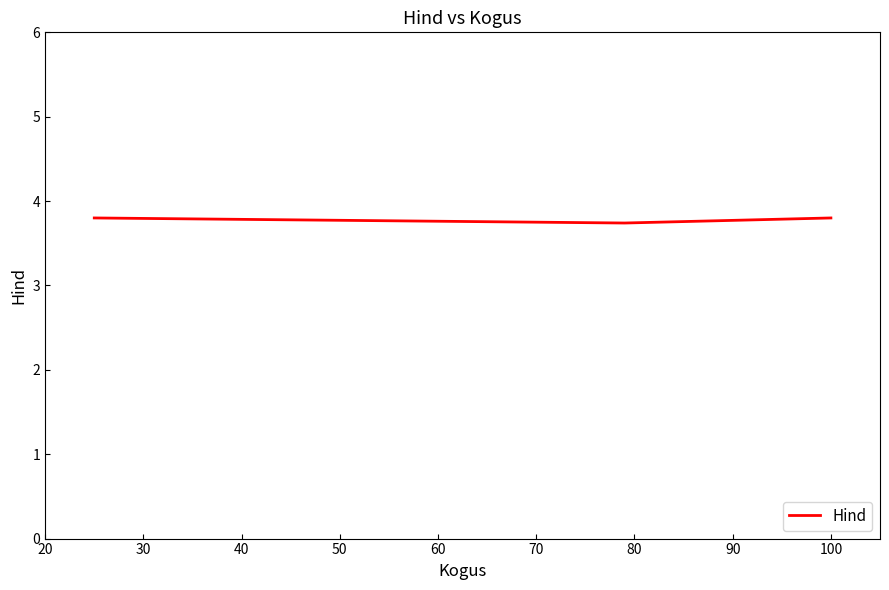

Reading left to right, transcribe all the data shown in this chart.

3.8	3.7	3.8